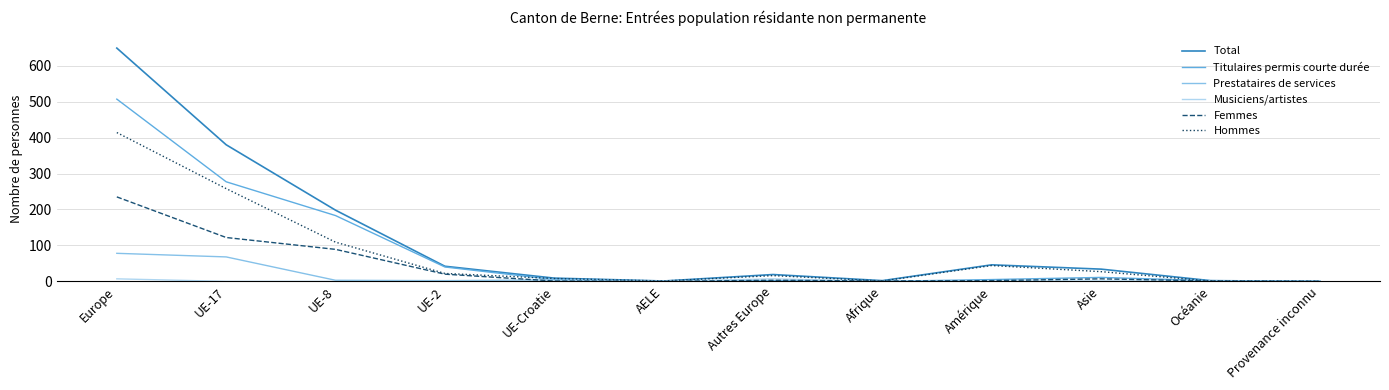

Rank the series by their maximum value, from lowest to highest.

Musiciens/artistes, Prestataires de services, Femmes, Hommes, Titulaires permis courte durée, Total